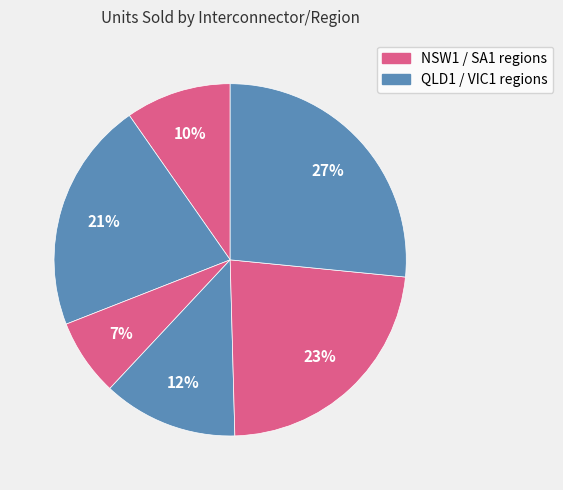

Is there a majority slice in this chart?

No